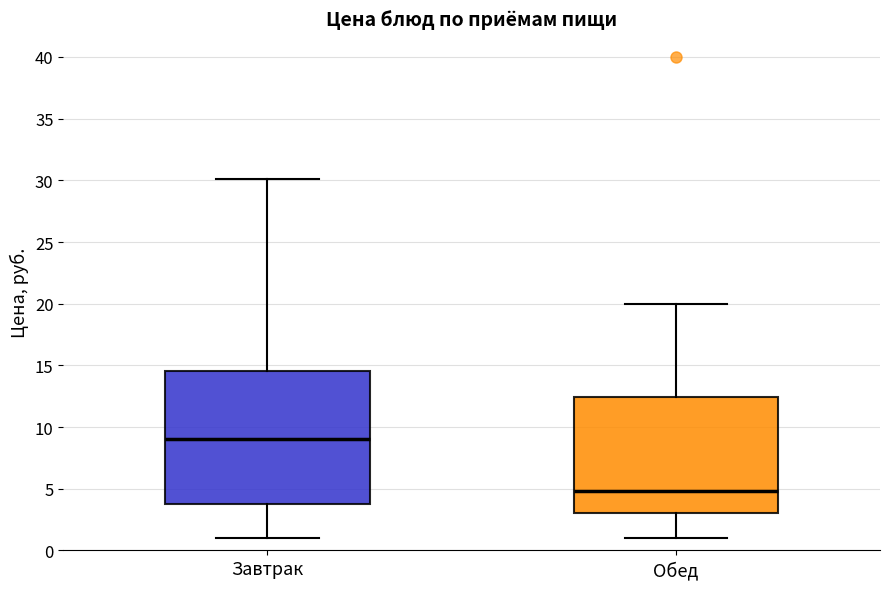

Comparing the boxes themselves (not the whiskers), which one is the tallest?

Завтрак